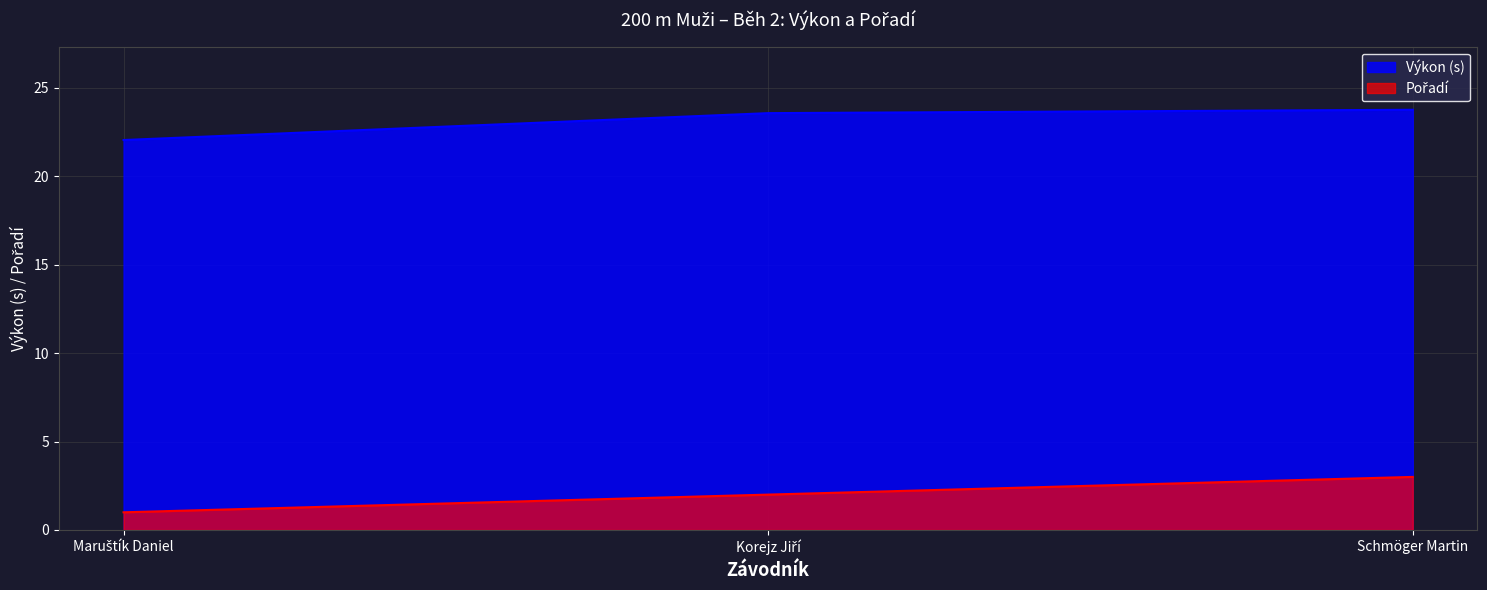

Read the Výkon value at Korejz Jiří.

23.6